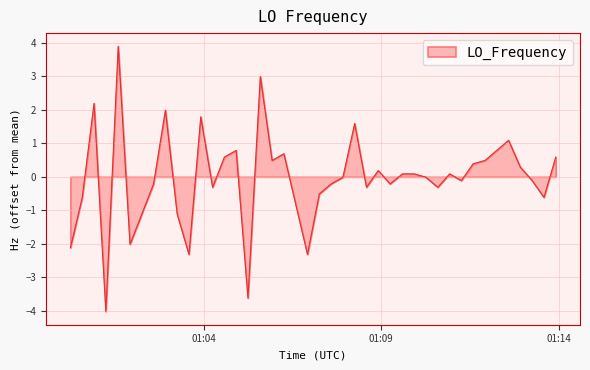

What is the minimum value shown in the chart?

-4.0